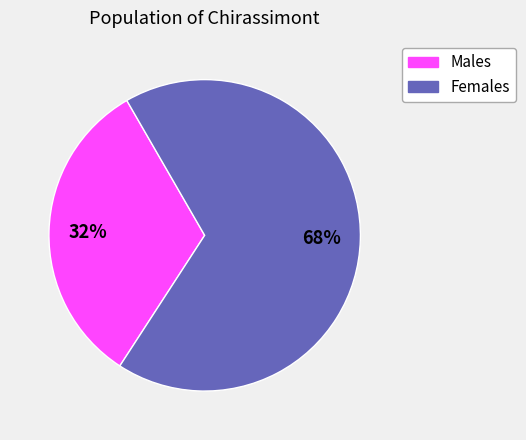

How many segments does this pie chart have?

2